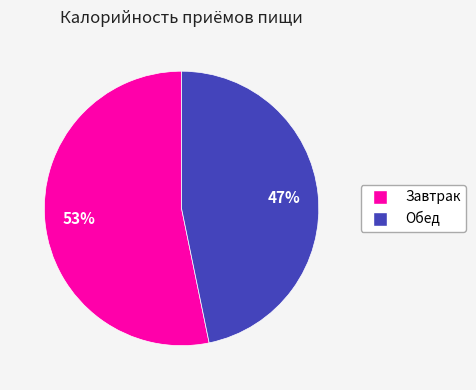

Which category has the smallest portion of the pie?

Обед